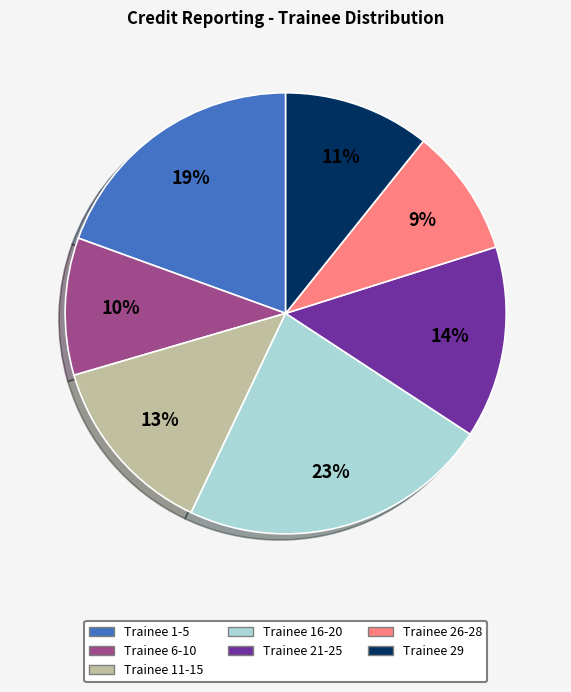

Is Trainee 26-28 the majority of the pie?

No